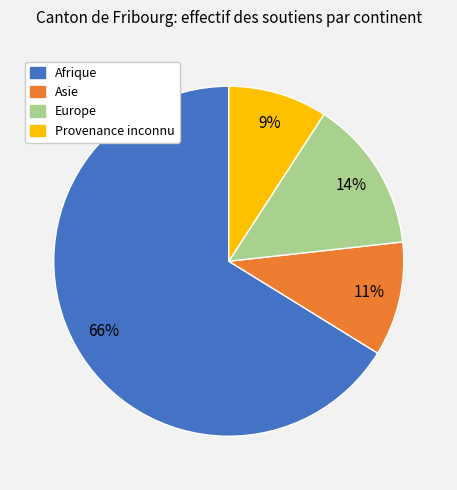

Is the sum of Asie and Europe greater than half?

No